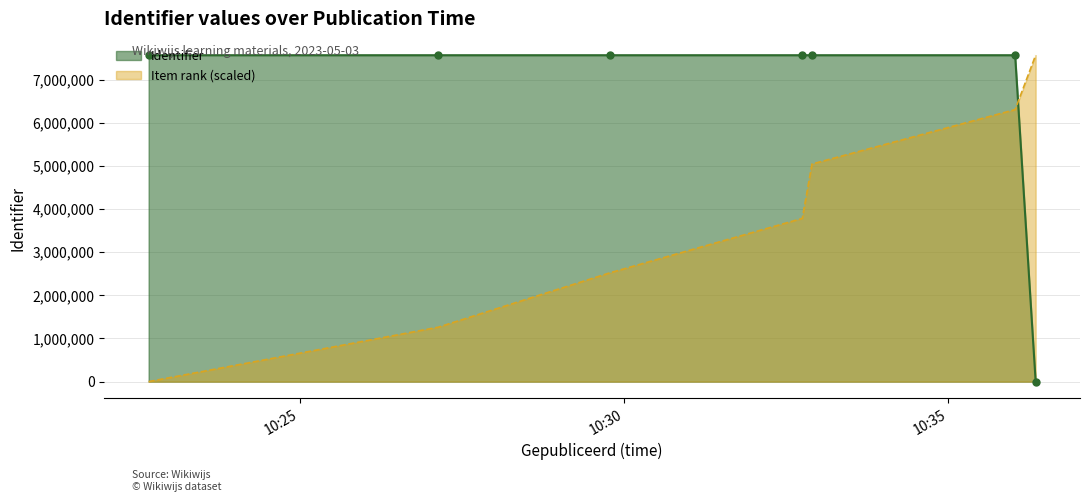

Which series ends up on top after the final intersection of Identifier and Item rank (scaled)?

Item rank (scaled)